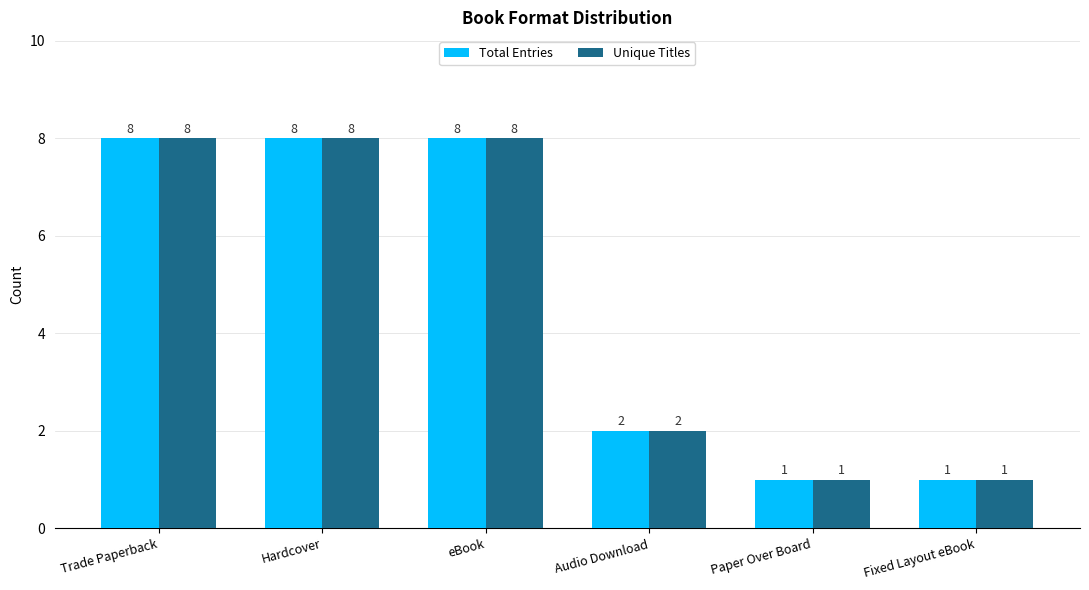

Does the chart contain stacked bars?

No